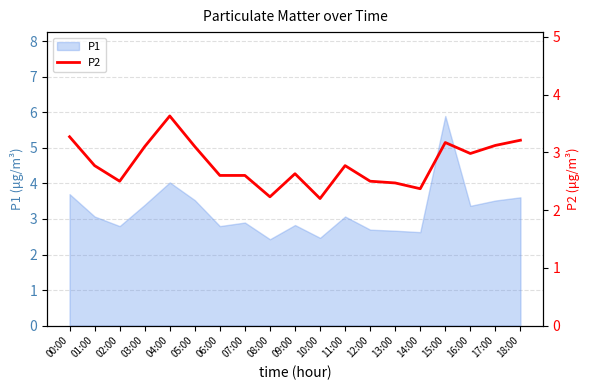

The value of P1 at 05:00 is 1.5. True or false?

False